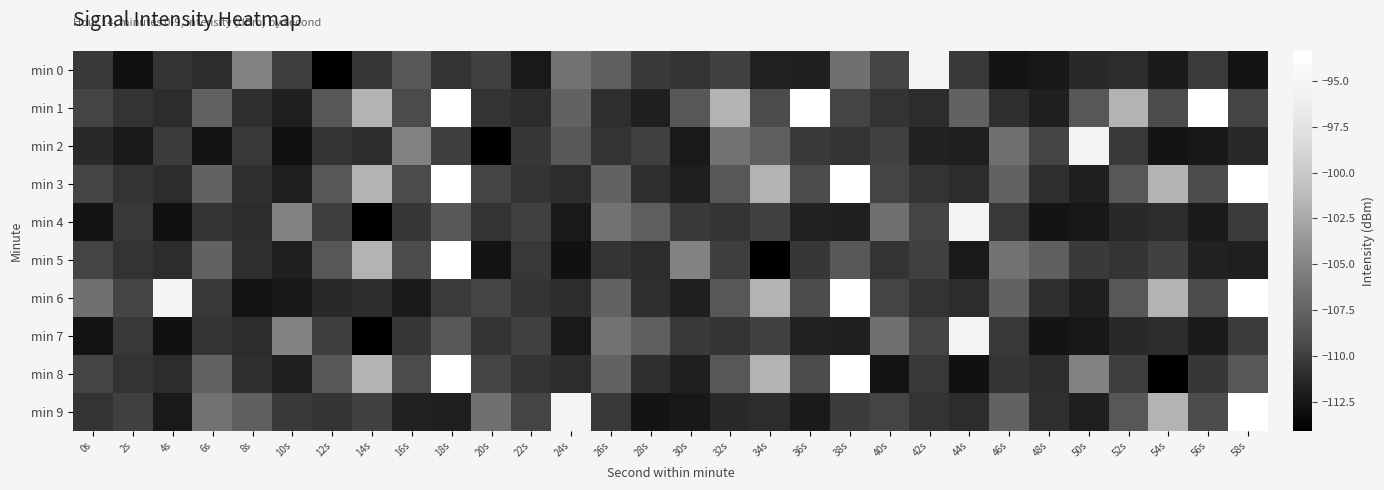

Reading right to left, what are all the values shown in this chart?

min 0: 58s=-112.7	56s=-110.1	54s=-112.2	52s=-111.0	50s=-111.2	48s=-112.4	46s=-112.6	44s=-110.4	42s=-95.3	40s=-109.7	38s=-106.5	36s=-111.9	34s=-111.7	32s=-109.8	30s=-110.6	28s=-110.2	26s=-107.8	24s=-106.4	22s=-112.2	20s=-109.9	18s=-110.6	16s=-108.4	14s=-110.4	12s=-114.1	10s=-110.0	8s=-105.1	6s=-111.0	4s=-110.6	2s=-112.8	0s=-110.3
min 1: 58s=-109.7	56s=-93.4	54s=-109.2	52s=-101.7	50s=-108.4	48s=-111.9	46s=-110.9	44s=-107.6	42s=-111.0	40s=-110.7	38s=-109.7	36s=-93.4	34s=-109.2	32s=-101.7	30s=-108.4	28s=-111.9	26s=-110.9	24s=-107.6	22s=-111.0	20s=-110.7	18s=-93.4	16s=-109.2	14s=-101.7	12s=-108.4	10s=-111.9	8s=-110.9	6s=-107.6	4s=-111.0	2s=-110.7	0s=-109.7
min 2: 58s=-111.2	56s=-112.4	54s=-112.6	52s=-110.4	50s=-95.3	48s=-109.7	46s=-106.5	44s=-111.9	42s=-111.7	40s=-109.8	38s=-110.6	36s=-110.2	34s=-107.8	32s=-106.4	30s=-112.2	28s=-109.9	26s=-110.6	24s=-108.4	22s=-110.4	20s=-114.1	18s=-110.0	16s=-105.1	14s=-111.0	12s=-110.6	10s=-112.8	8s=-110.3	6s=-112.7	4s=-110.1	2s=-112.2	0s=-111.2
min 3: 58s=-93.4	56s=-109.2	54s=-101.7	52s=-108.4	50s=-111.9	48s=-110.9	46s=-107.6	44s=-111.0	42s=-110.7	40s=-109.7	38s=-93.4	36s=-109.2	34s=-101.7	32s=-108.4	30s=-111.9	28s=-110.9	26s=-107.6	24s=-111.0	22s=-110.7	20s=-109.7	18s=-93.4	16s=-109.2	14s=-101.7	12s=-108.4	10s=-111.9	8s=-110.9	6s=-107.6	4s=-111.0	2s=-110.7	0s=-109.7
min 4: 58s=-110.1	56s=-112.2	54s=-111.0	52s=-111.2	50s=-112.4	48s=-112.6	46s=-110.4	44s=-95.3	42s=-109.7	40s=-106.5	38s=-111.9	36s=-111.7	34s=-109.8	32s=-110.6	30s=-110.2	28s=-107.8	26s=-106.4	24s=-112.2	22s=-109.9	20s=-110.6	18s=-108.4	16s=-110.4	14s=-114.1	12s=-110.0	10s=-105.1	8s=-111.0	6s=-110.6	4s=-112.8	2s=-110.3	0s=-112.7
min 5: 58s=-111.9	56s=-111.7	54s=-109.8	52s=-110.6	50s=-110.2	48s=-107.8	46s=-106.4	44s=-112.2	42s=-109.9	40s=-110.6	38s=-108.4	36s=-110.4	34s=-114.1	32s=-110.0	30s=-105.1	28s=-111.0	26s=-110.6	24s=-112.8	22s=-110.3	20s=-112.7	18s=-93.4	16s=-109.2	14s=-101.7	12s=-108.4	10s=-111.9	8s=-110.9	6s=-107.6	4s=-111.0	2s=-110.7	0s=-109.7
min 6: 58s=-93.4	56s=-109.2	54s=-101.7	52s=-108.4	50s=-111.9	48s=-110.9	46s=-107.6	44s=-111.0	42s=-110.7	40s=-109.7	38s=-93.4	36s=-109.2	34s=-101.7	32s=-108.4	30s=-111.9	28s=-110.9	26s=-107.6	24s=-111.0	22s=-110.7	20s=-109.7	18s=-110.1	16s=-112.2	14s=-111.0	12s=-111.2	10s=-112.4	8s=-112.6	6s=-110.4	4s=-95.3	2s=-109.7	0s=-106.5
min 7: 58s=-110.1	56s=-112.2	54s=-111.0	52s=-111.2	50s=-112.4	48s=-112.6	46s=-110.4	44s=-95.3	42s=-109.7	40s=-106.5	38s=-111.9	36s=-111.7	34s=-109.8	32s=-110.6	30s=-110.2	28s=-107.8	26s=-106.4	24s=-112.2	22s=-109.9	20s=-110.6	18s=-108.4	16s=-110.4	14s=-114.1	12s=-110.0	10s=-105.1	8s=-111.0	6s=-110.6	4s=-112.8	2s=-110.3	0s=-112.7
min 8: 58s=-108.4	56s=-110.4	54s=-114.1	52s=-110.0	50s=-105.1	48s=-111.0	46s=-110.6	44s=-112.8	42s=-110.3	40s=-112.7	38s=-93.4	36s=-109.2	34s=-101.7	32s=-108.4	30s=-111.9	28s=-110.9	26s=-107.6	24s=-111.0	22s=-110.7	20s=-109.7	18s=-93.4	16s=-109.2	14s=-101.7	12s=-108.4	10s=-111.9	8s=-110.9	6s=-107.6	4s=-111.0	2s=-110.7	0s=-109.7
min 9: 58s=-93.4	56s=-109.2	54s=-101.7	52s=-108.4	50s=-111.9	48s=-110.9	46s=-107.6	44s=-111.0	42s=-110.7	40s=-109.7	38s=-110.1	36s=-112.2	34s=-111.0	32s=-111.2	30s=-112.4	28s=-112.6	26s=-110.4	24s=-95.3	22s=-109.7	20s=-106.5	18s=-111.9	16s=-111.7	14s=-109.8	12s=-110.6	10s=-110.2	8s=-107.8	6s=-106.4	4s=-112.2	2s=-109.9	0s=-110.6